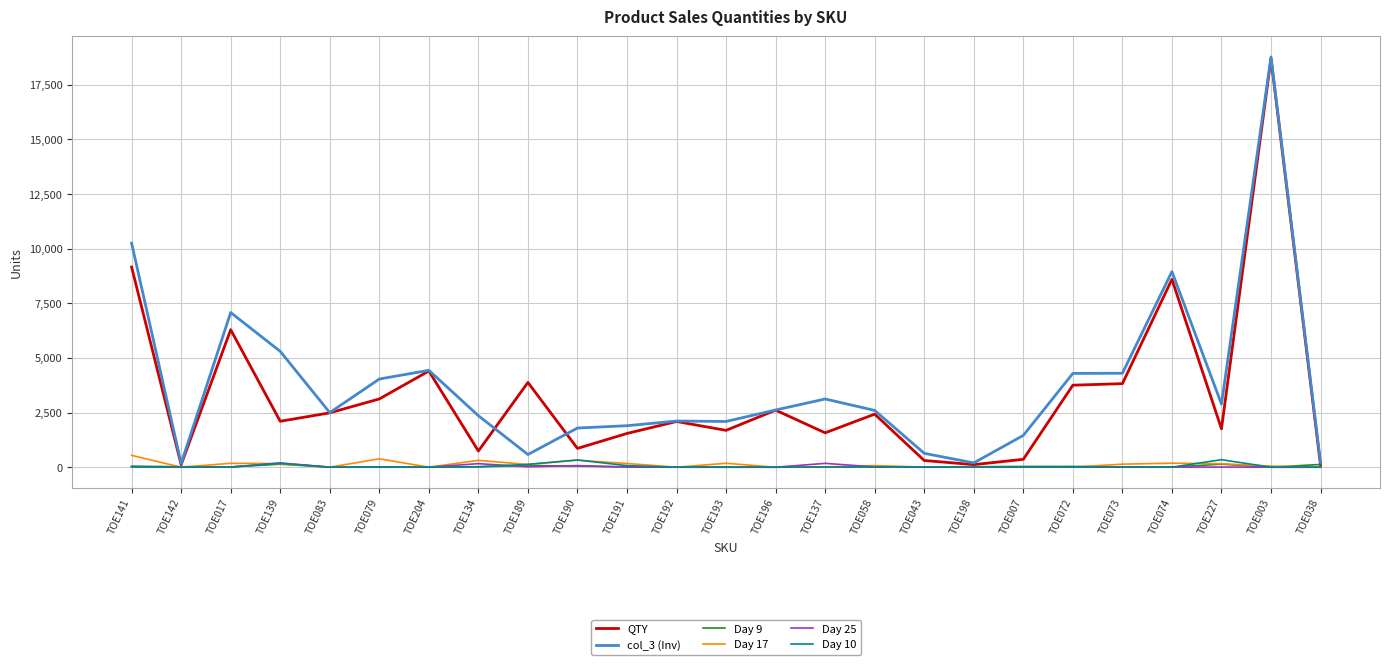

Between TOE017 and TOE190, which series saw the biggest shift?

QTY